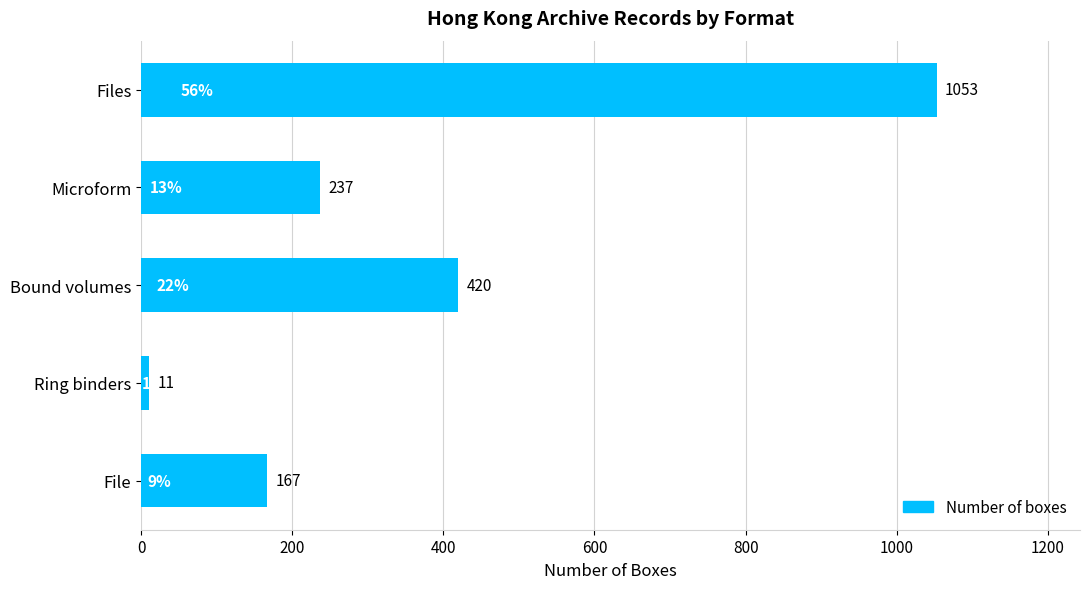

What is the difference between the second highest and minimum values?

409